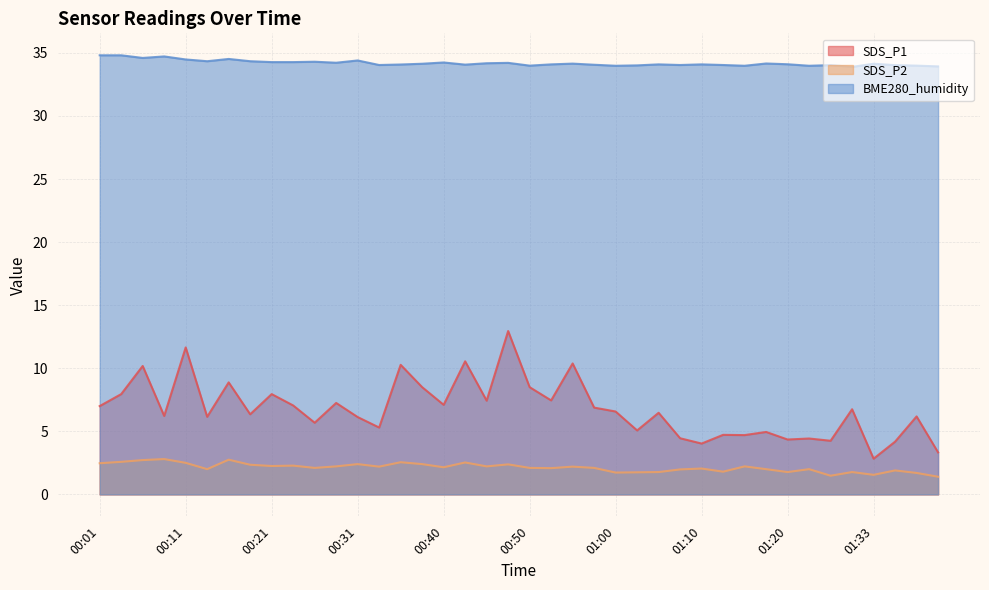

How many interior local valleys does the SDS_P1 series have?

14